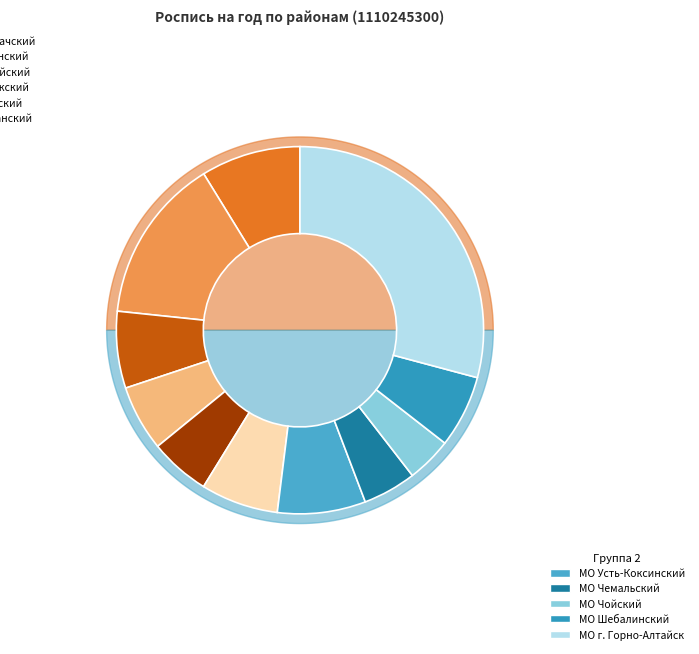

What is the total percentage of МО Чемальский and МО Шебалинский?

11.1%